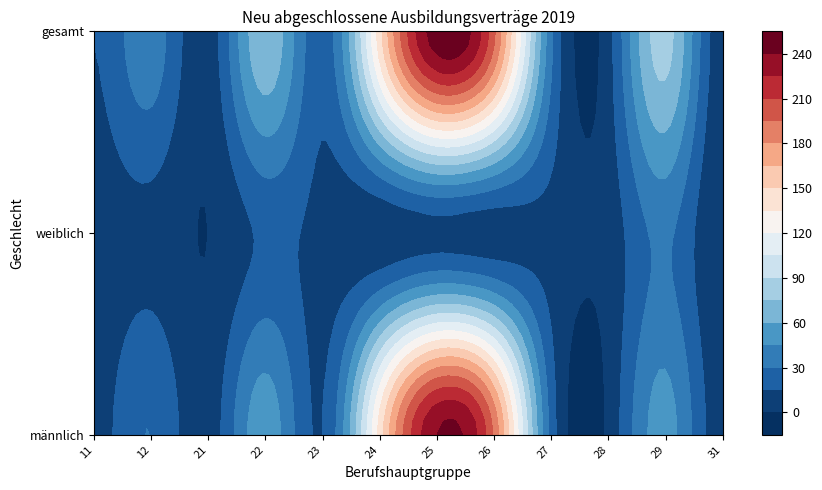

Is the value of 12 Gartenbauberufe und Floristik at männlich greater than the value of 31 Bauplanung und Vermessung at gesamt?

Yes